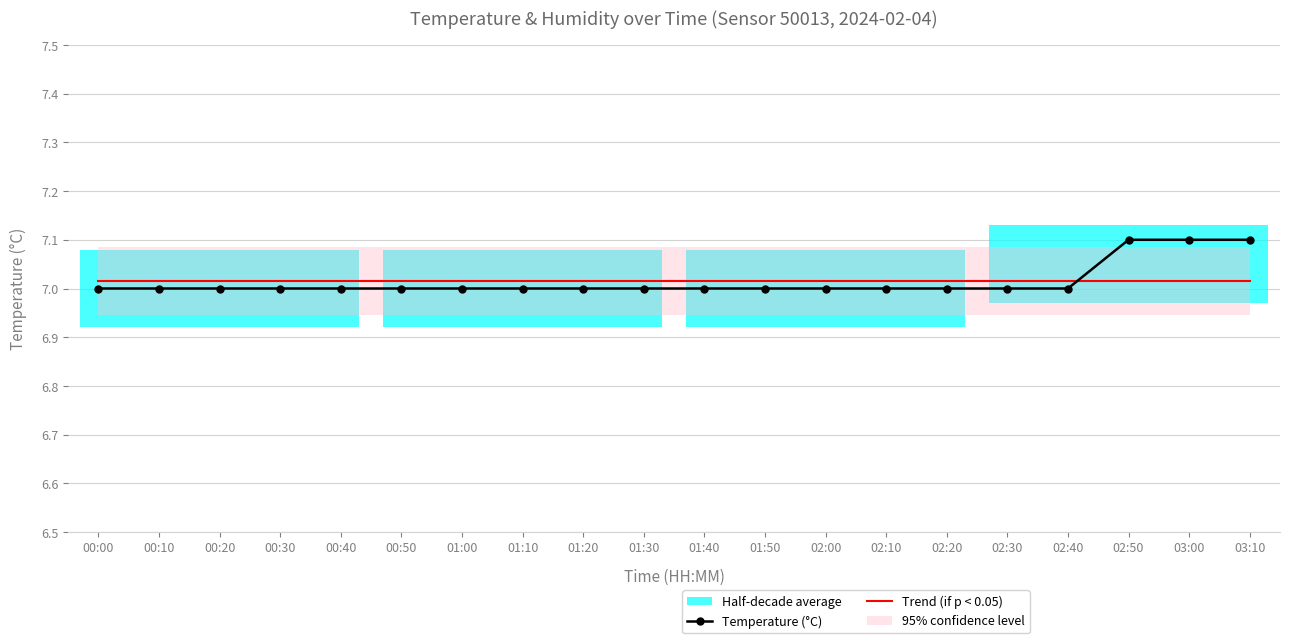

Reading left to right, transcribe all the data shown in this chart.

Temperature (°C): 00:00=7.0	00:10=7.0	00:20=7.0	00:30=7.0	00:40=7.0	00:50=7.0	01:00=7.0	01:10=7.0	01:20=7.0	01:30=7.0	01:40=7.0	01:50=7.0	02:00=7.0	02:10=7.0	02:20=7.0	02:30=7.0	02:40=7.0	02:50=7.1	03:00=7.1	03:10=7.1
Trend (if p < 0.05): 00:00=7.0	00:10=7.0	00:20=7.0	00:30=7.0	00:40=7.0	00:50=7.0	01:00=7.0	01:10=7.0	01:20=7.0	01:30=7.0	01:40=7.0	01:50=7.0	02:00=7.0	02:10=7.0	02:20=7.0	02:30=7.0	02:40=7.0	02:50=7.0	03:00=7.0	03:10=7.0